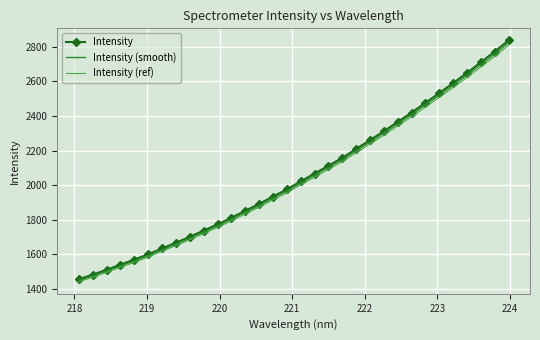

Which series has the widest spread of values?

Intensity